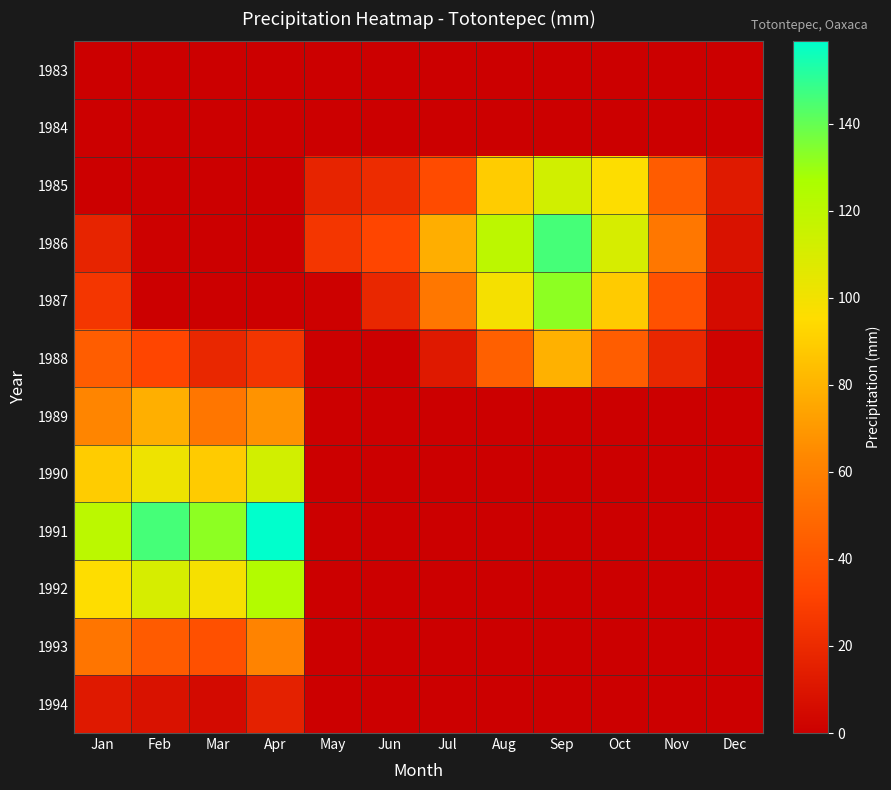

Reading left to right, transcribe all the data shown in this chart.

1983: Jan=0.0	Feb=0.0	Mar=0.0	Apr=0.0	May=0.0	Jun=0.0	Jul=0.0	Aug=0.0	Sep=0.0	Oct=0.0	Nov=0.0	Dec=0.0
1984: Jan=0.0	Feb=0.0	Mar=0.0	Apr=0.0	May=0.0	Jun=0.0	Jul=0.0	Aug=0.0	Sep=0.0	Oct=0.0	Nov=0.0	Dec=0.0
1985: Jan=0.0	Feb=0.0	Mar=0.0	Apr=0.0	May=17.2	Jun=21.0	Jul=35.4	Aug=89.3	Sep=112.4	Oct=95.6	Nov=43.2	Dec=12.5
1986: Jan=17.2	Feb=1.1	Mar=0.0	Apr=0.0	May=25.6	Jun=32.5	Jul=78.2	Aug=120.1	Sep=145.6	Oct=110.2	Nov=55.8	Dec=8.9
1987: Jan=25.6	Feb=0.0	Mar=0.0	Apr=0.0	May=1.1	Jun=18.9	Jul=55.6	Aug=98.7	Sep=132.3	Oct=88.5	Nov=37.9	Dec=5.3
1988: Jan=43.8	Feb=32.5	Mar=18.9	Apr=25.1	May=0.0	Jun=0.0	Jul=12.3	Aug=45.2	Sep=78.9	Oct=43.7	Nov=18.4	Dec=2.1
1989: Jan=62.1	Feb=78.4	Mar=55.3	Apr=67.8	May=0.0	Jun=0.0	Jul=0.0	Aug=0.0	Sep=0.0	Oct=0.0	Nov=0.0	Dec=0.0
1990: Jan=89.3	Feb=101.2	Mar=88.7	Apr=112.3	May=0.0	Jun=0.0	Jul=0.0	Aug=0.0	Sep=0.0	Oct=0.0	Nov=0.0	Dec=0.0
1991: Jan=120.5	Feb=145.6	Mar=132.4	Apr=158.9	May=0.0	Jun=0.0	Jul=0.0	Aug=0.0	Sep=0.0	Oct=0.0	Nov=0.0	Dec=0.0
1992: Jan=95.4	Feb=110.3	Mar=98.6	Apr=123.4	May=0.0	Jun=0.0	Jul=0.0	Aug=0.0	Sep=0.0	Oct=0.0	Nov=0.0	Dec=0.0
1993: Jan=55.2	Feb=43.1	Mar=37.8	Apr=61.2	May=0.0	Jun=0.0	Jul=0.0	Aug=0.0	Sep=0.0	Oct=0.0	Nov=0.0	Dec=0.0
1994: Jan=12.3	Feb=8.7	Mar=5.2	Apr=15.6	May=0.0	Jun=0.0	Jul=0.0	Aug=0.0	Sep=0.0	Oct=0.0	Nov=0.0	Dec=0.0